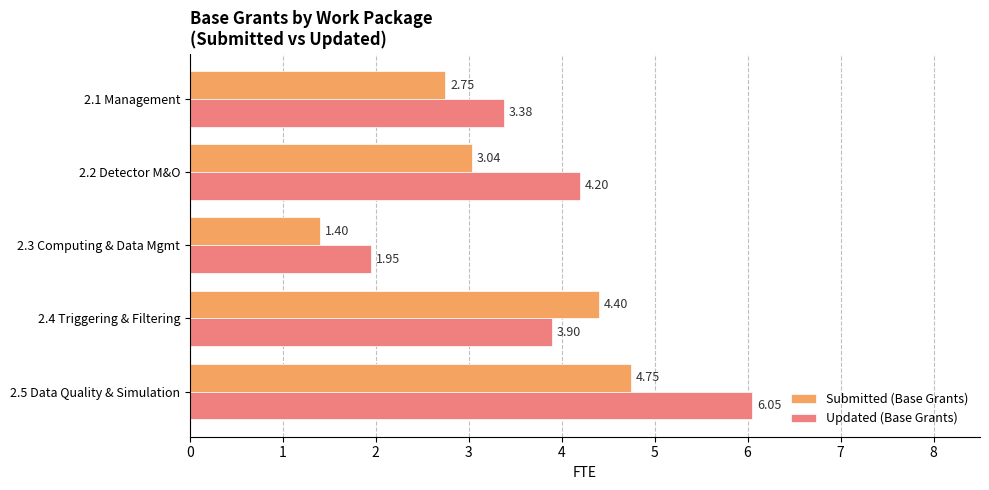

At which label is Updated (Base Grants) closest to 4?

2.4 Triggering & Filtering